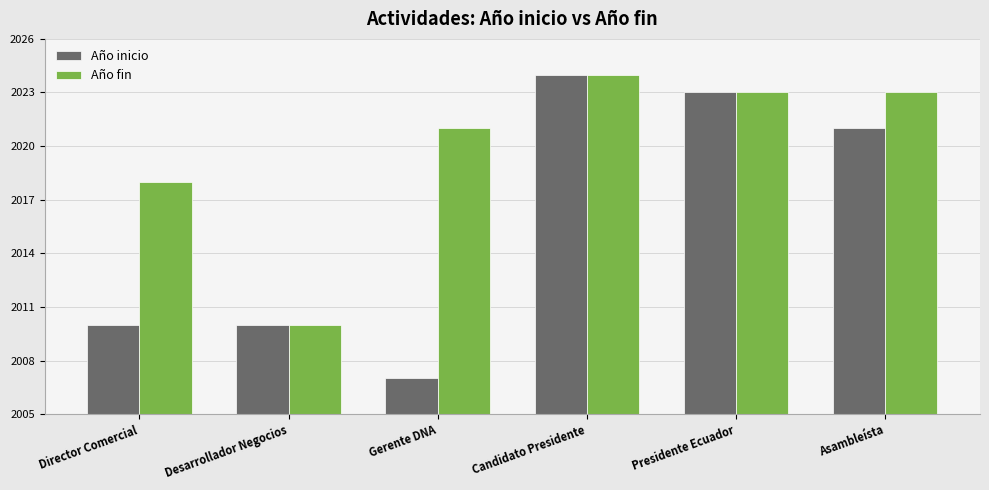

Which series has the largest range (max minus min)?

Año inicio